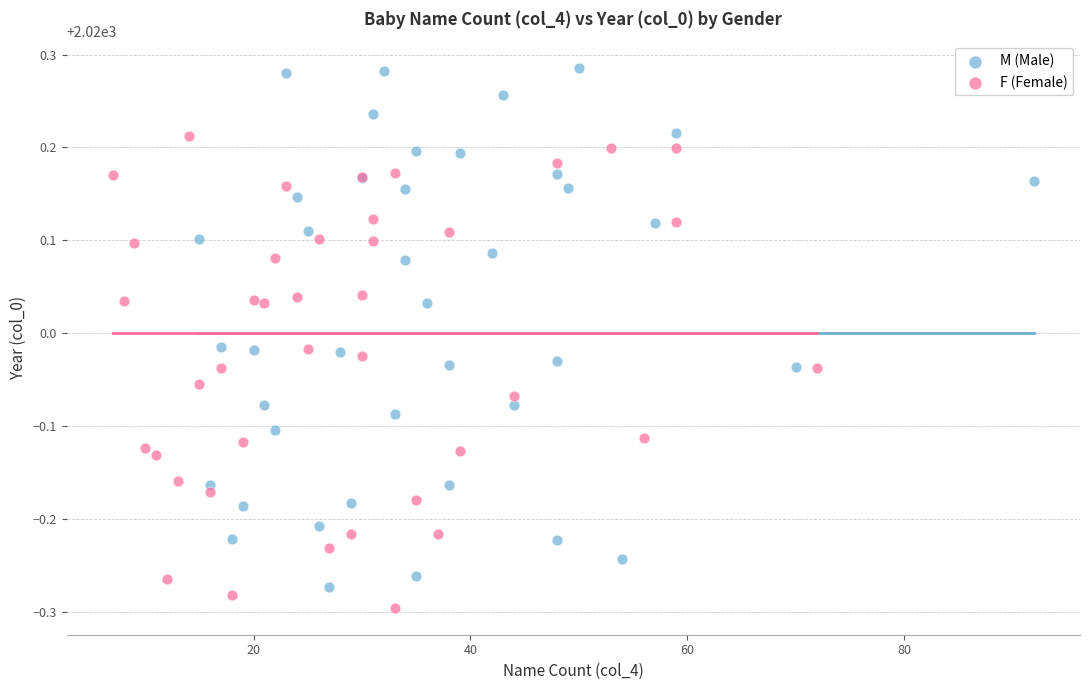

Which series has the widest spread of Y values?

M (Male)